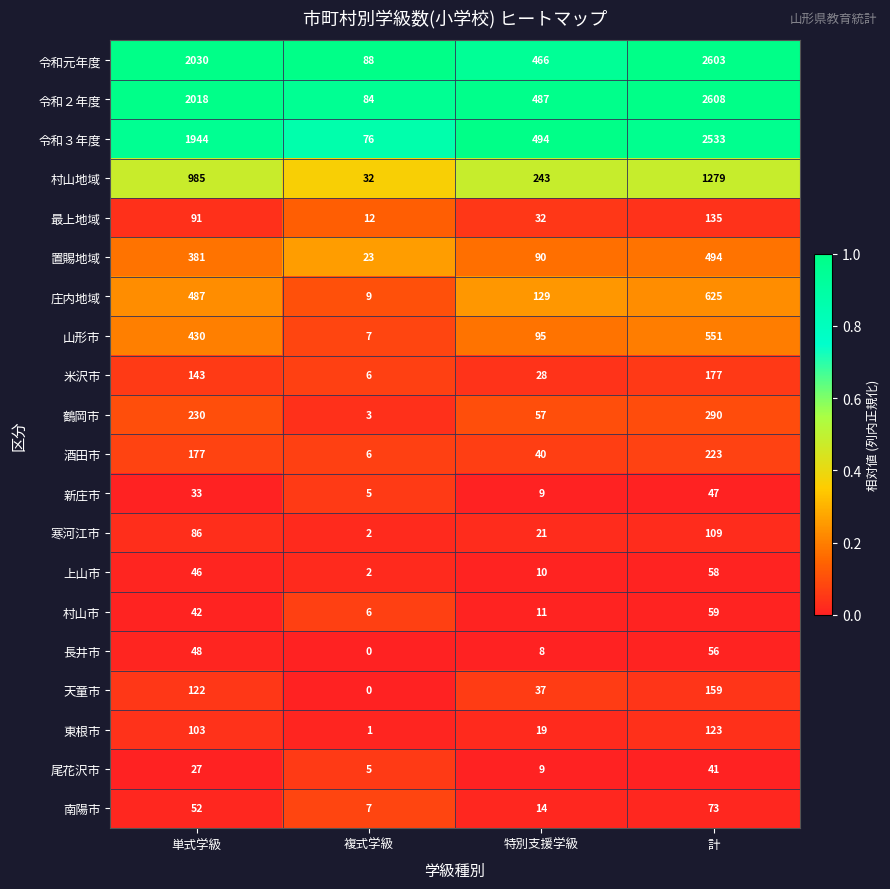

What is the spread (max minus min) of values at 複式学級?

88